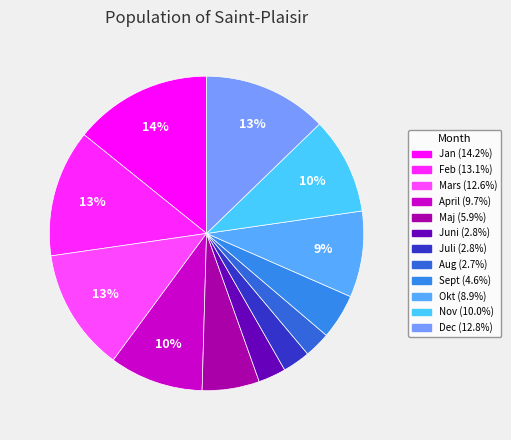

Which category has the smallest portion of the pie?

Aug